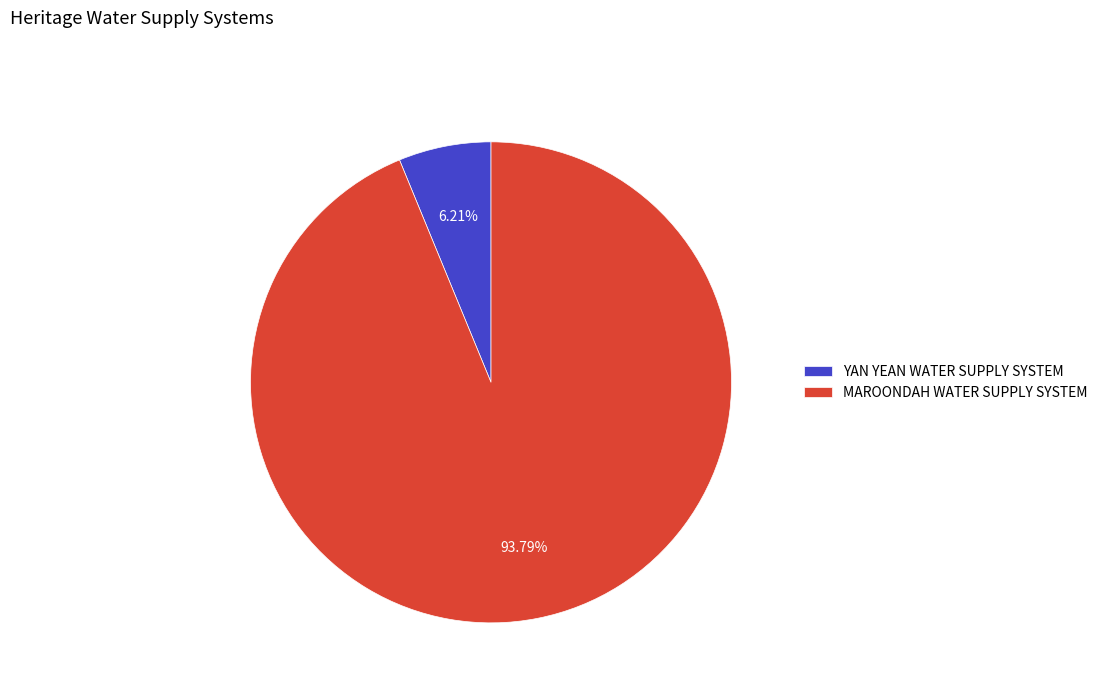

Approximately how many times larger is the value at MAROONDAH WATER SUPPLY SYSTEM compared to YAN YEAN WATER SUPPLY SYSTEM?

15.1